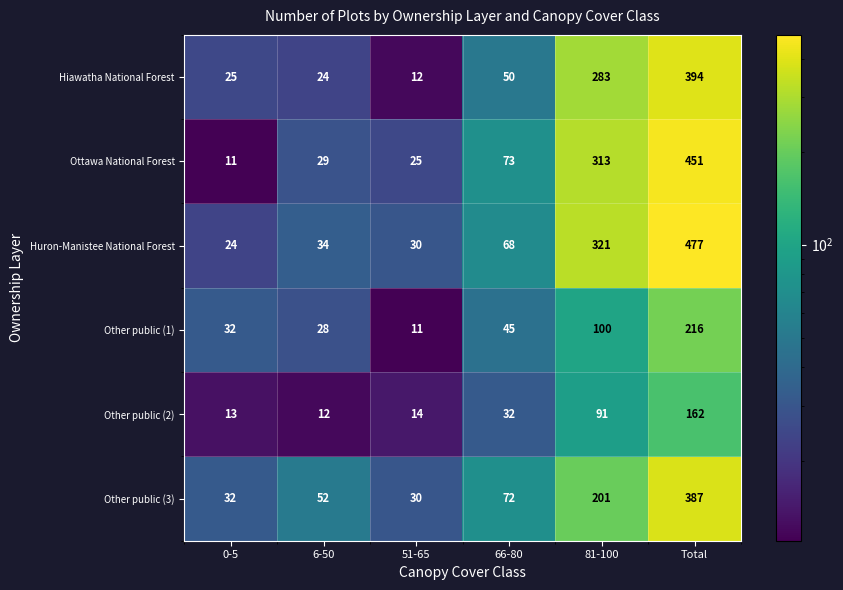

Which series has the largest total across all categories?

Huron-Manistee National Forest